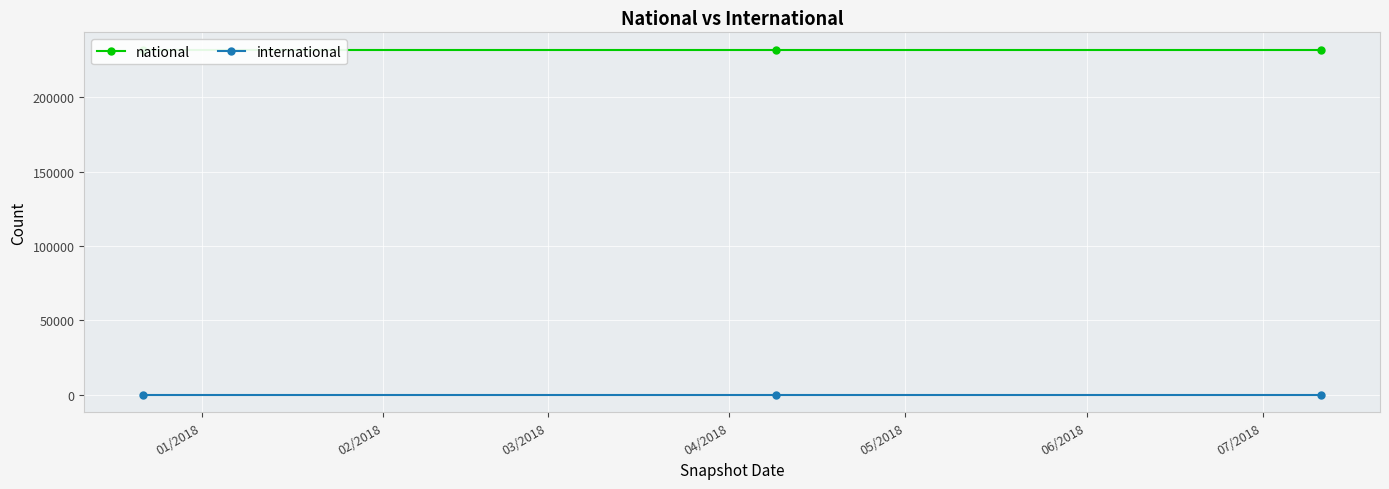

Which has a higher value, 01/2018 or 02/2018?

01/2018